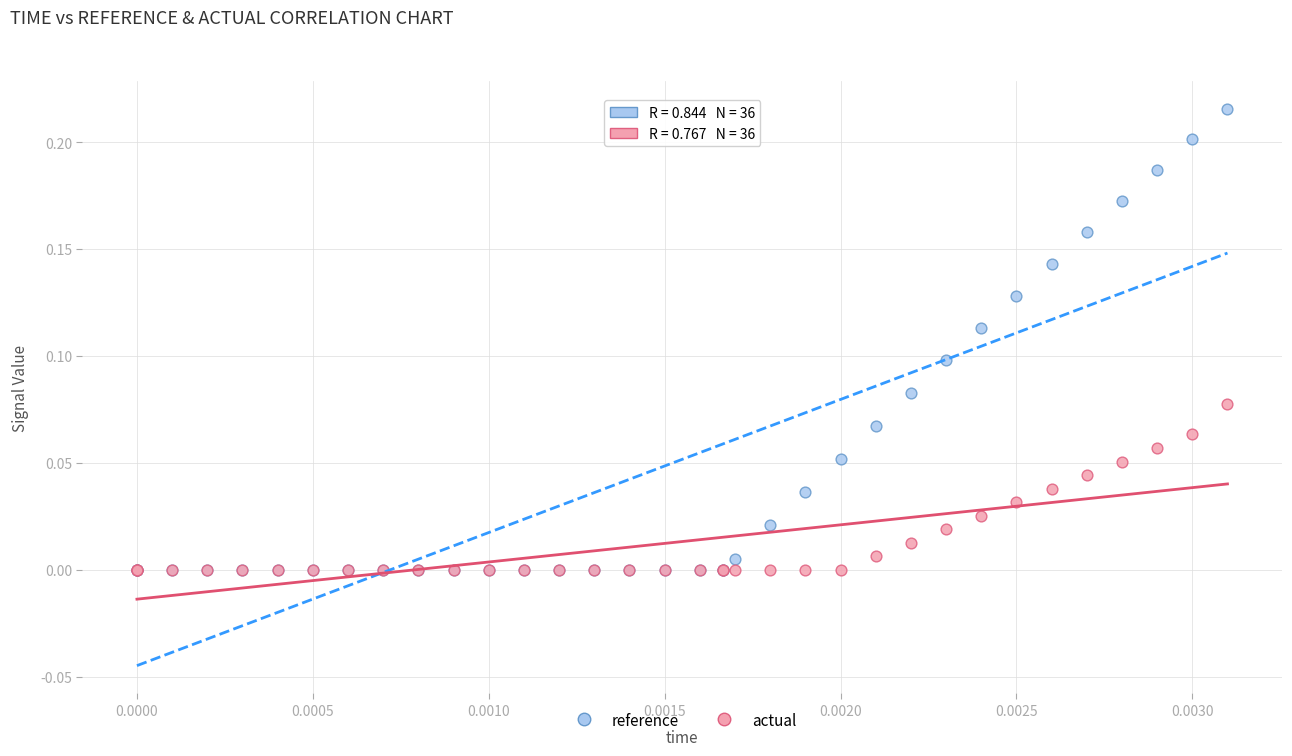

Which series contains the highest Y value?

reference